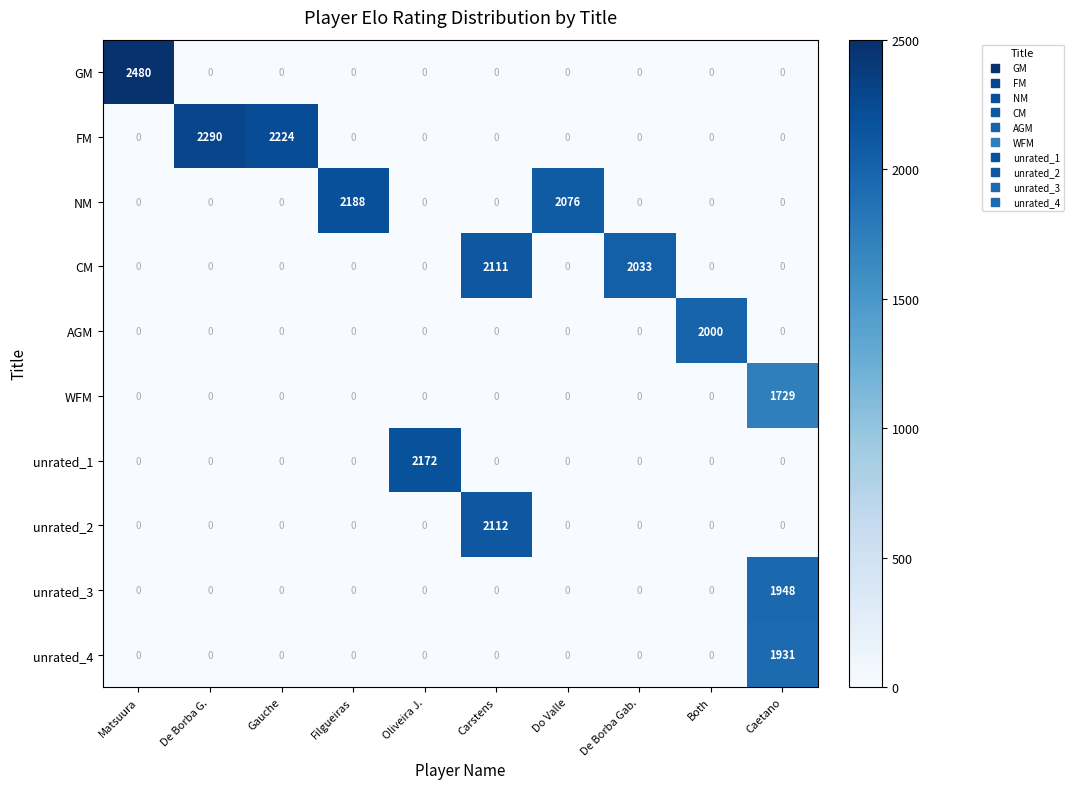

List the series in order of their peak value, highest first.

GM, FM, NM, unrated_1, unrated_2, CM, AGM, unrated_3, unrated_4, WFM